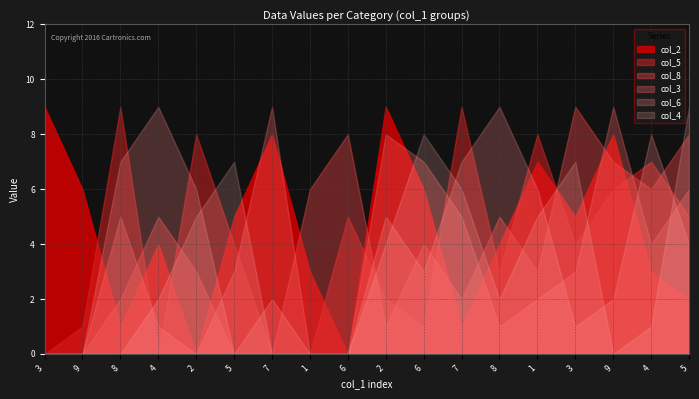

Which series has the largest total across all categories?

col_2